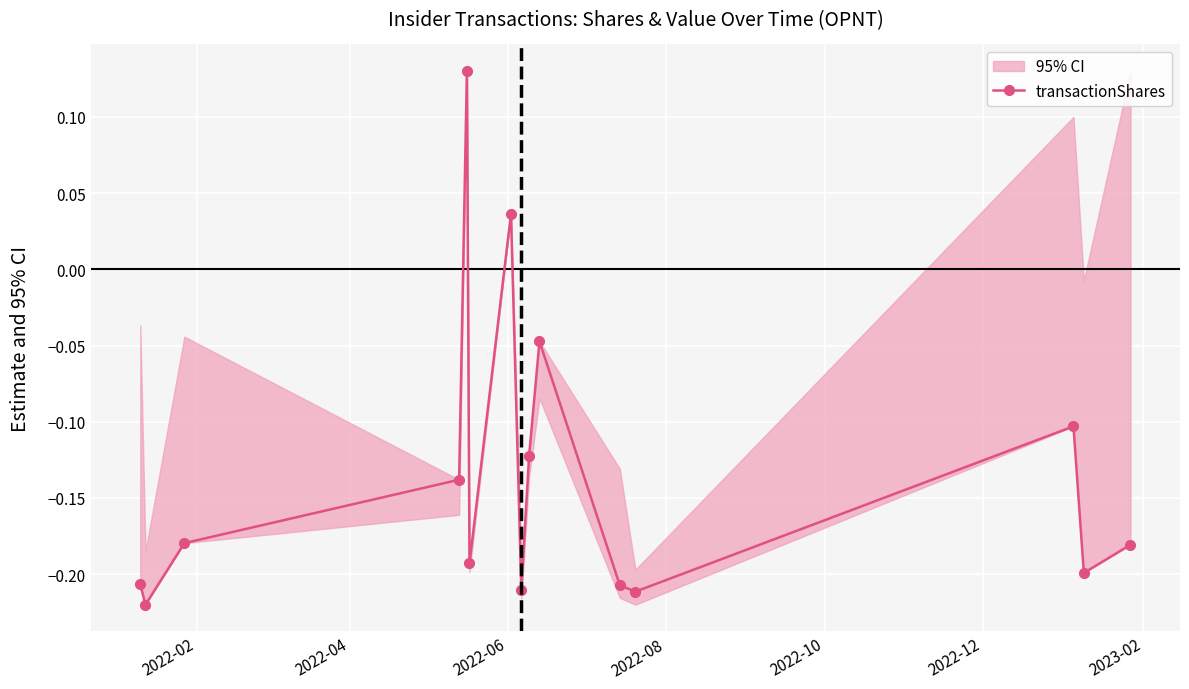

What is the difference between the second highest and minimum values?

0.3